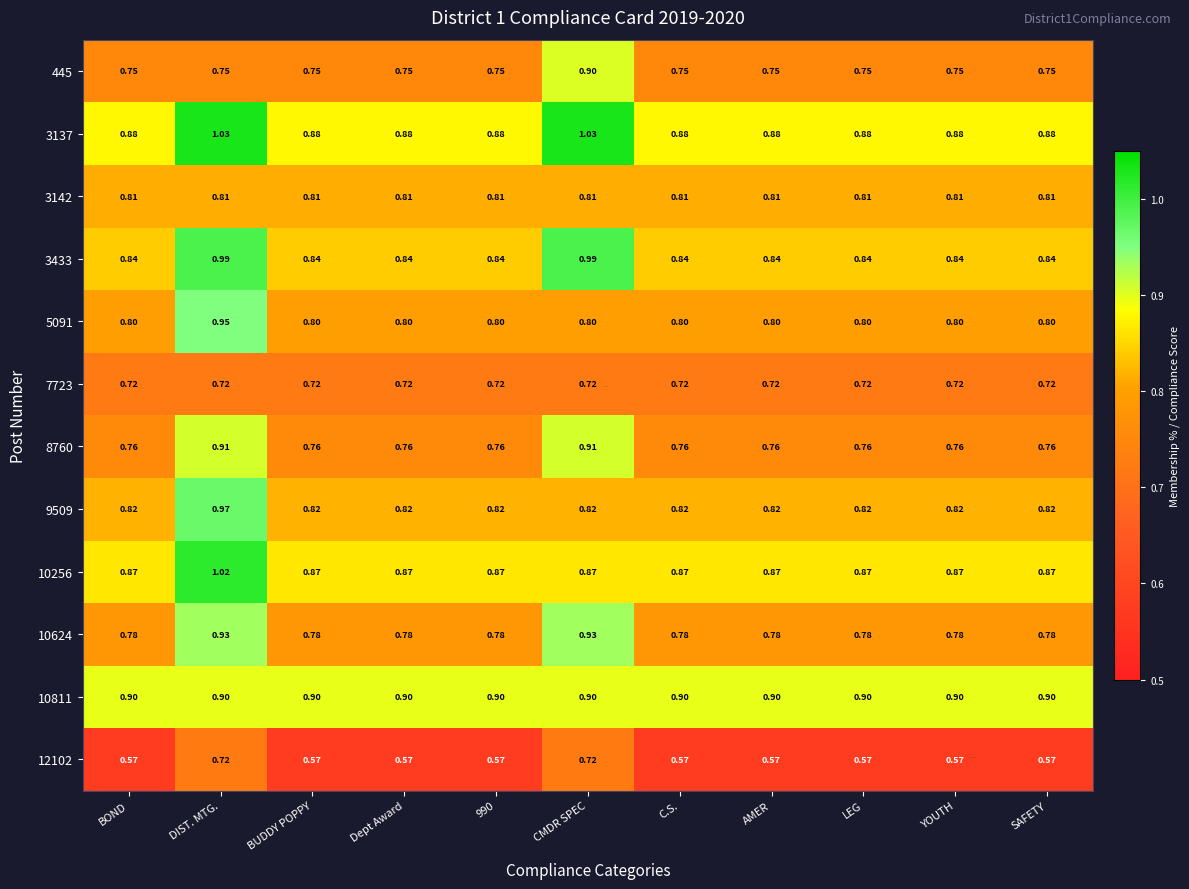

At which category is the sum across all series the highest?

DIST. MTG.